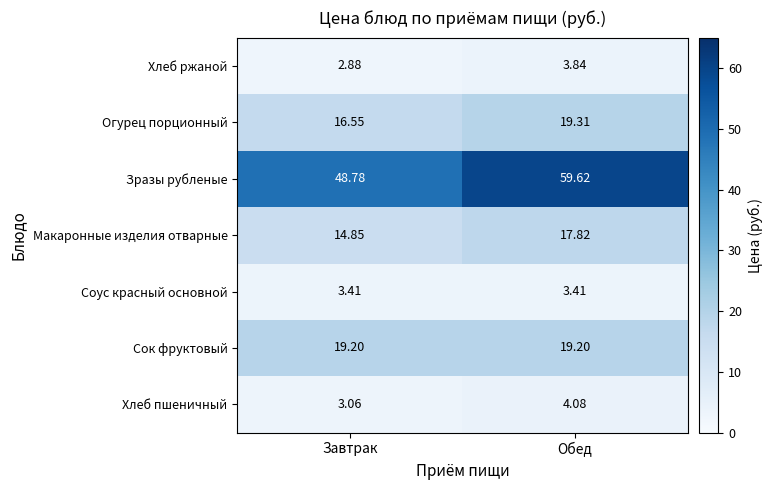

Where does the Огурец порционный series first go above 19?

Обед